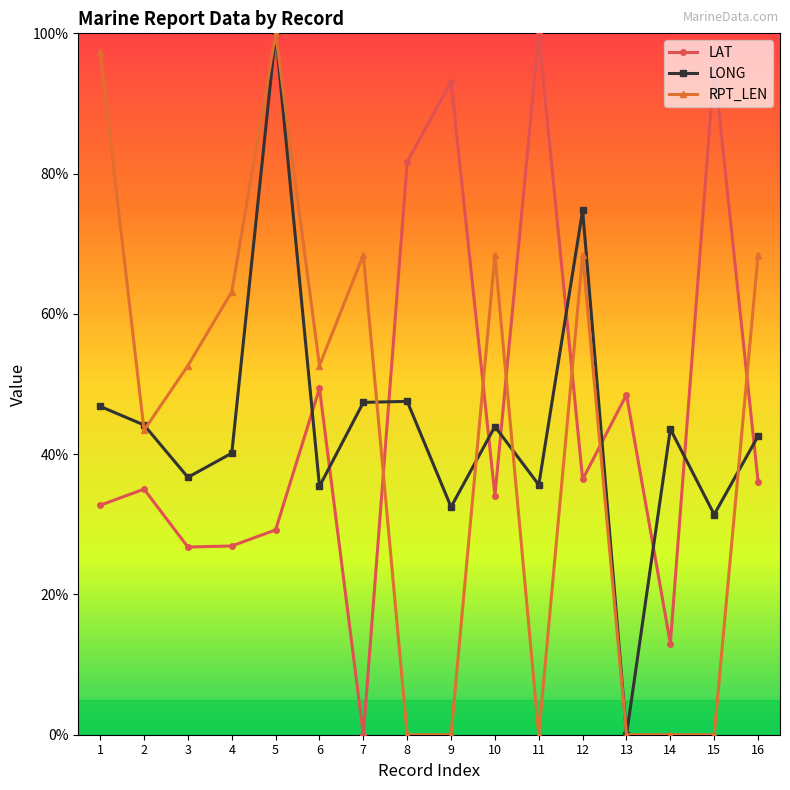

Between 9 and 16, which series saw the biggest shift?

RPT_LEN